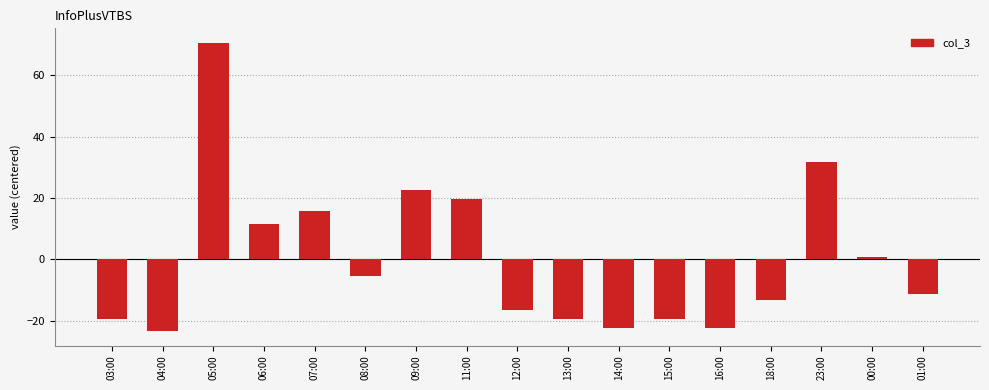

What is the change in value from 03:00 to 12:00?

+3.0